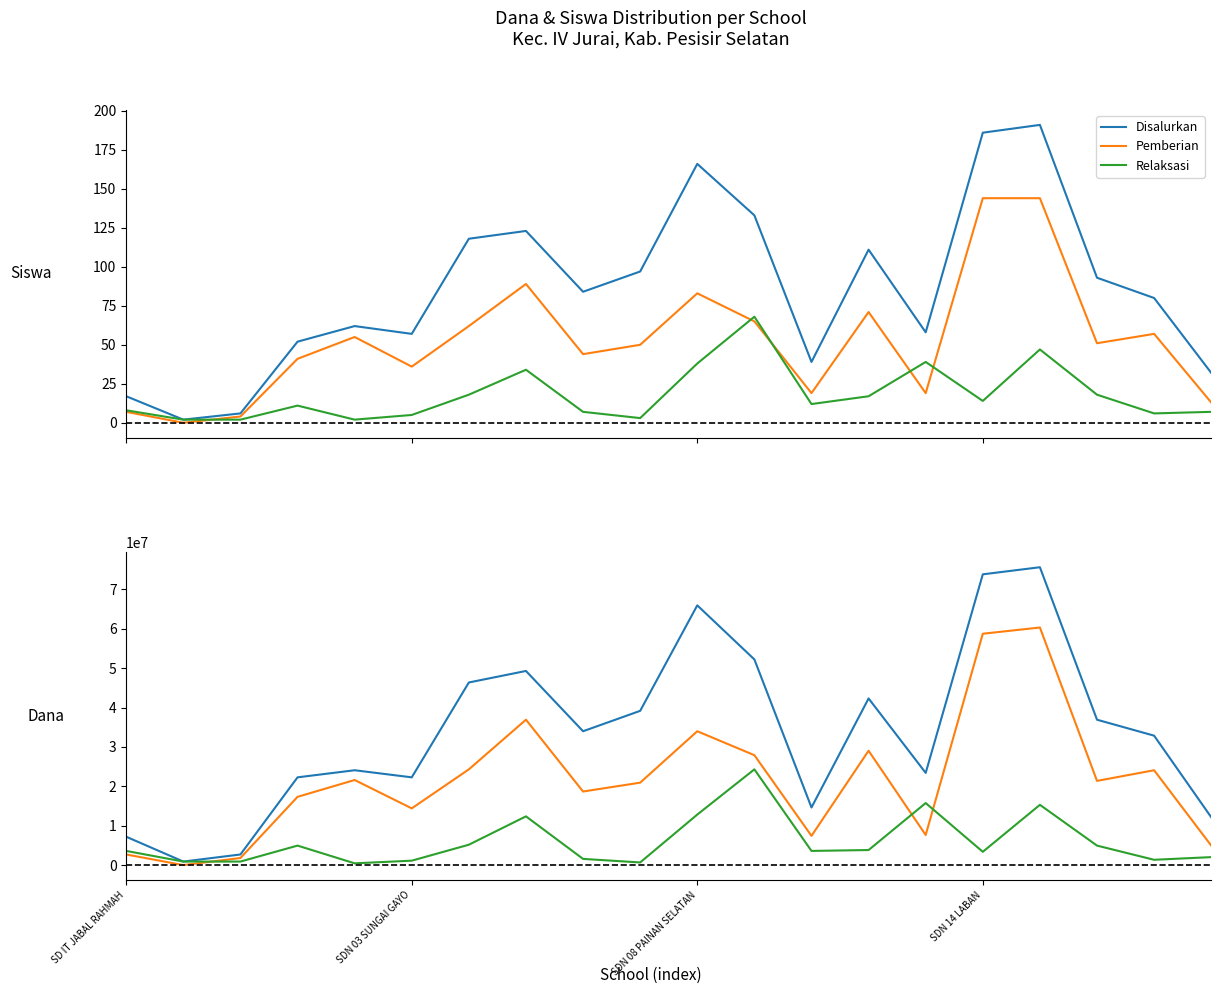

What is the average value of the Disalurkan series?

33896250